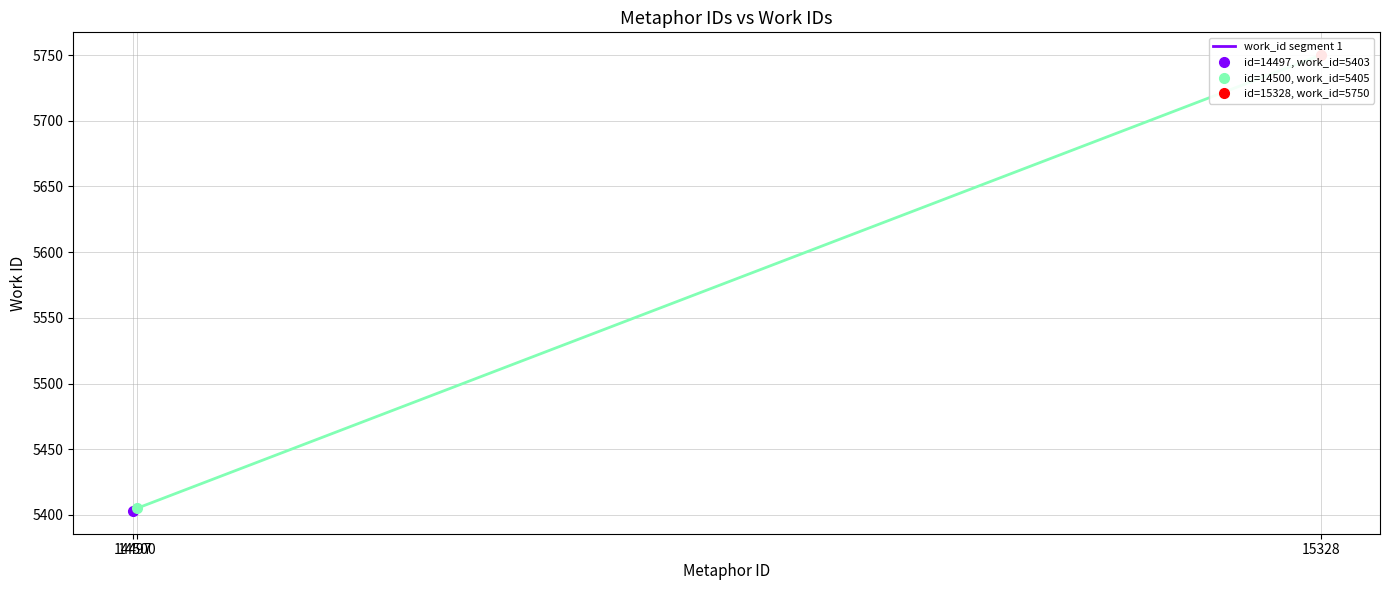

How many lines are shown in the chart?

1